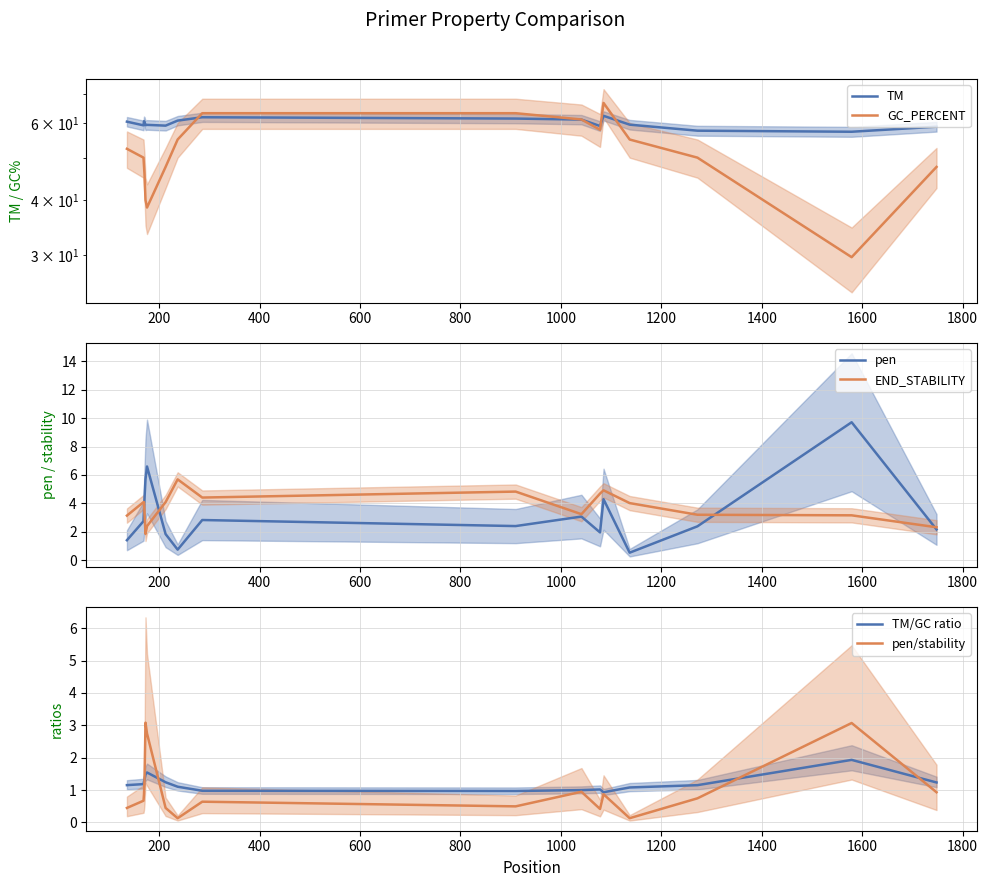

What is the lowest value of the pen series?

0.5